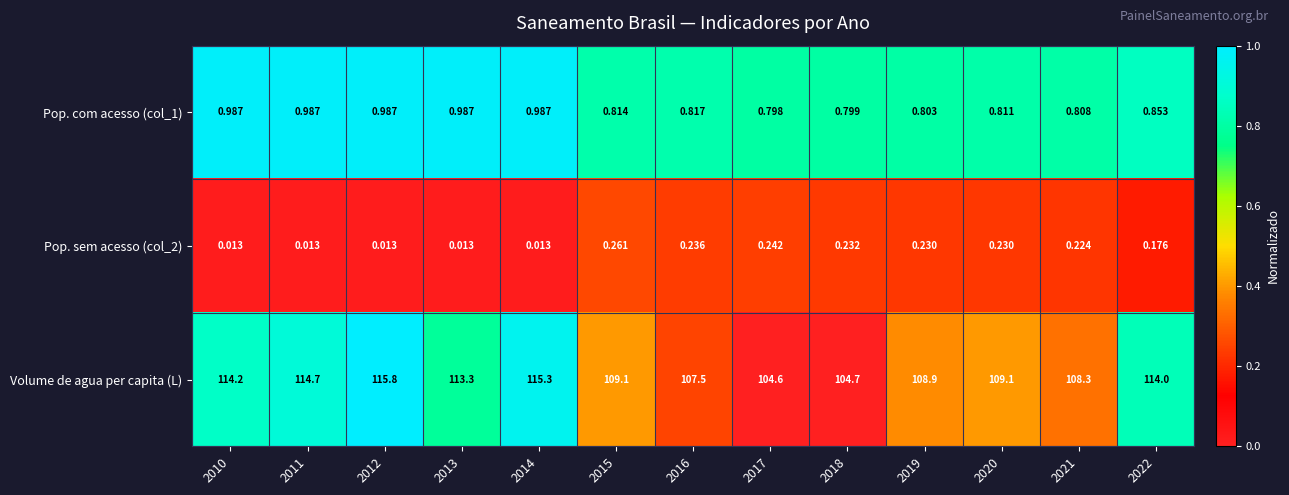

Is the value of Volume de agua per capita (L) at 2019 greater than the value of Pop. sem acesso (col_2) at 2016?

Yes